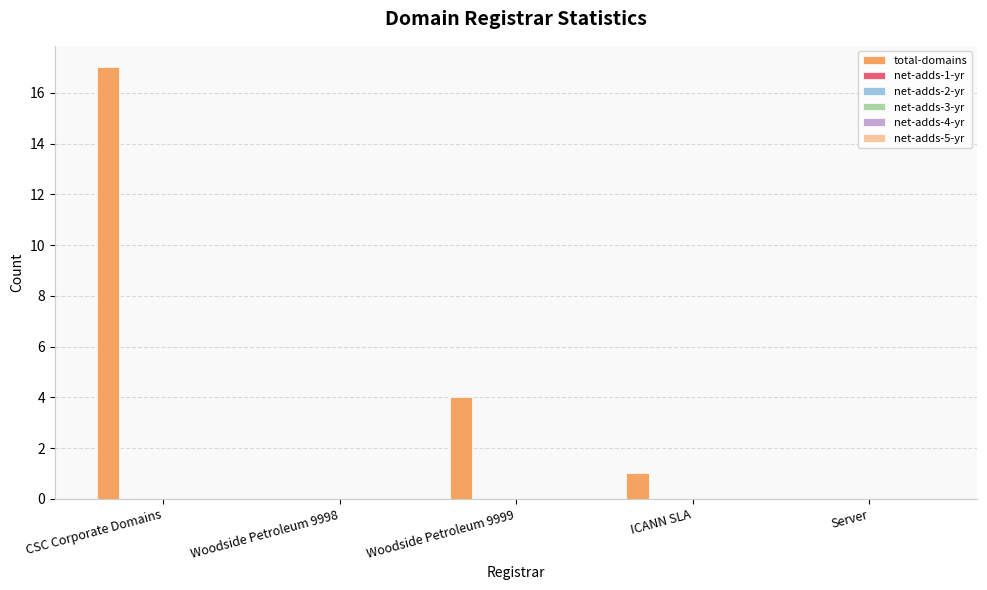

What is the sum of all values?

22